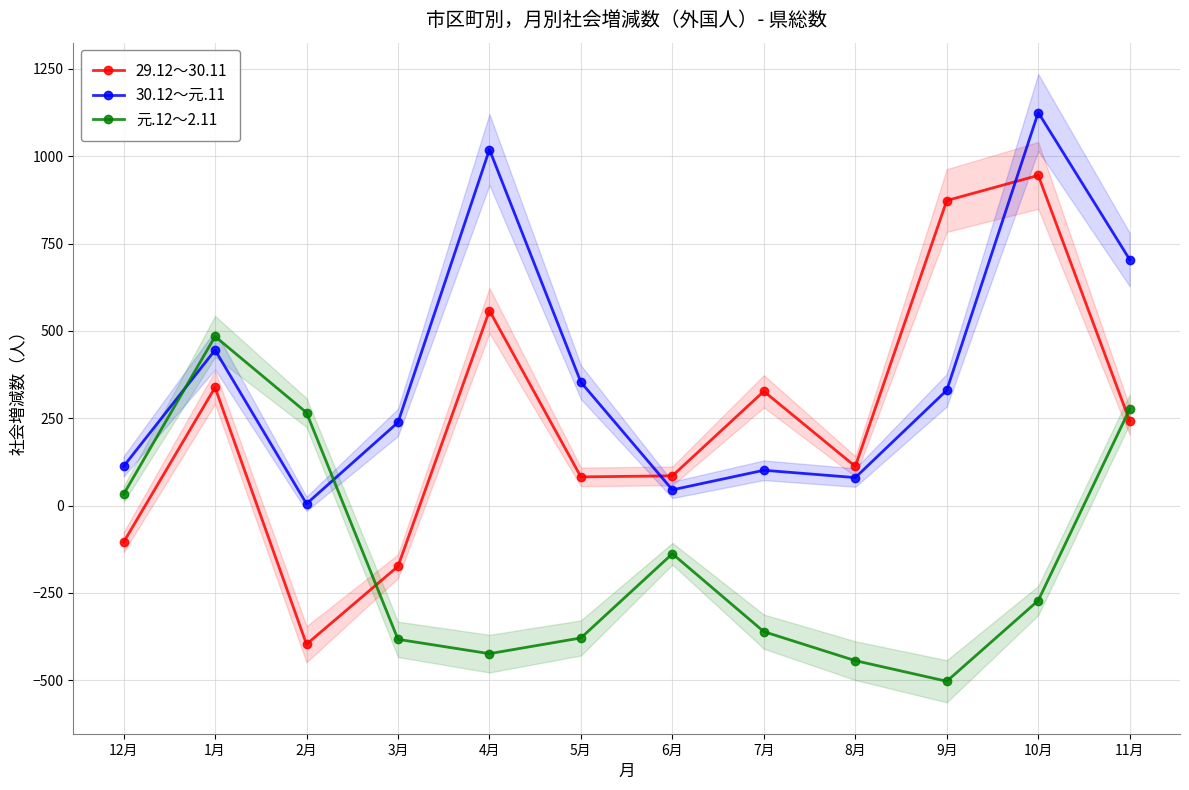

Does the chart display data point markers on the line(s)?

Yes